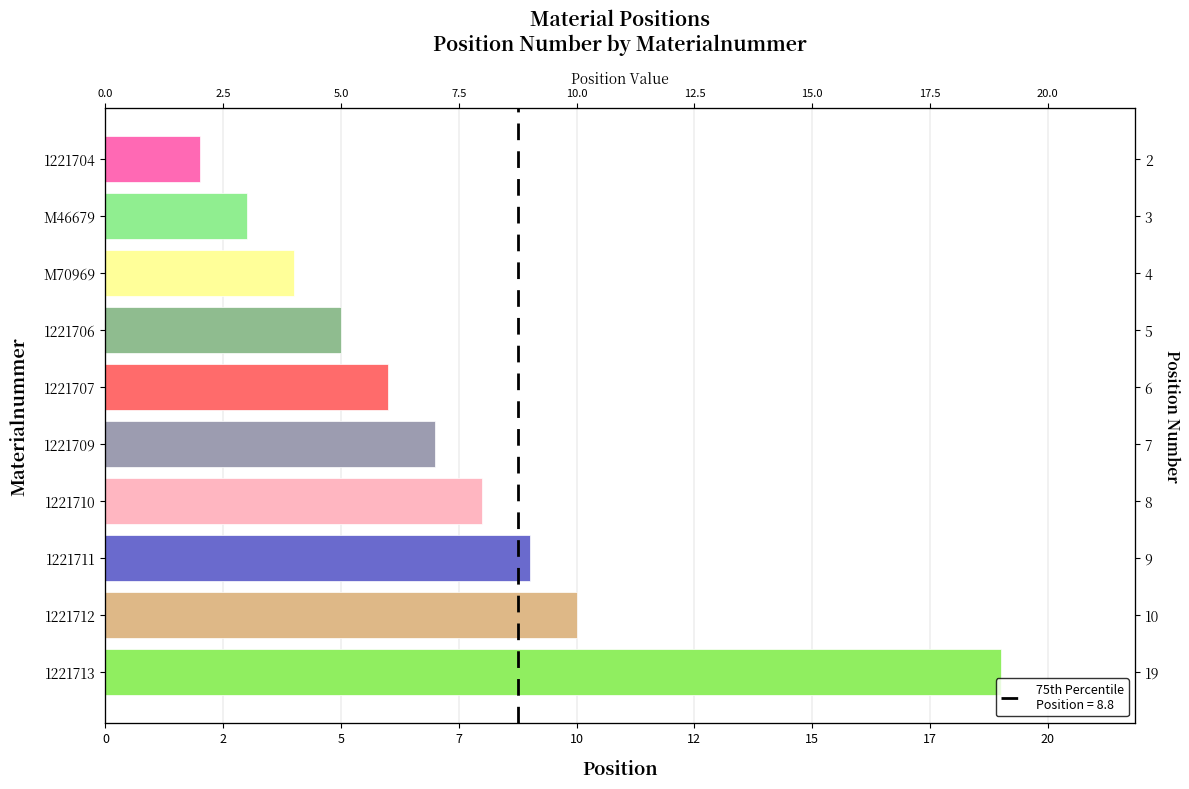

What is the approximate value at 1221712, to the nearest 10?

10